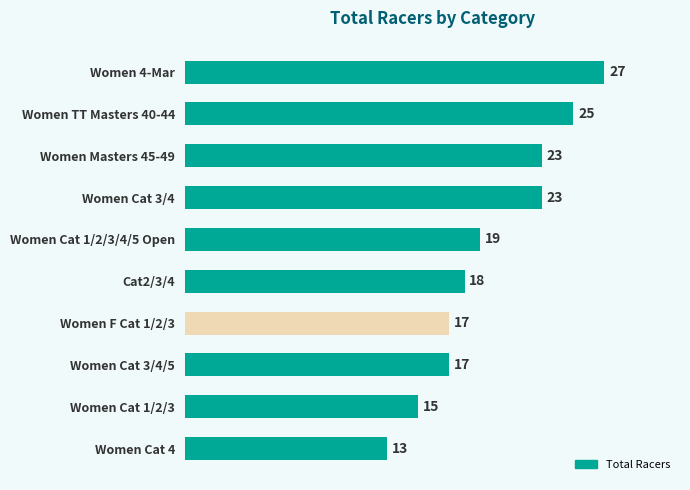

What is the change in value from Women Cat 3/4/5 to Women Cat 4?

-4